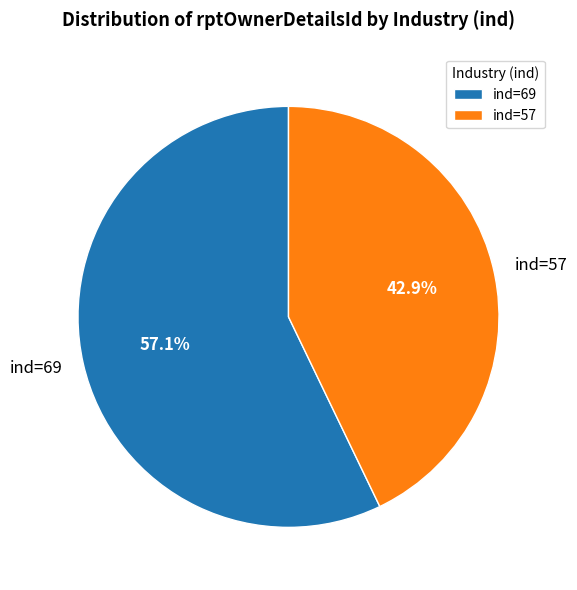

Which has a higher value, ind=69 or ind=57?

ind=69